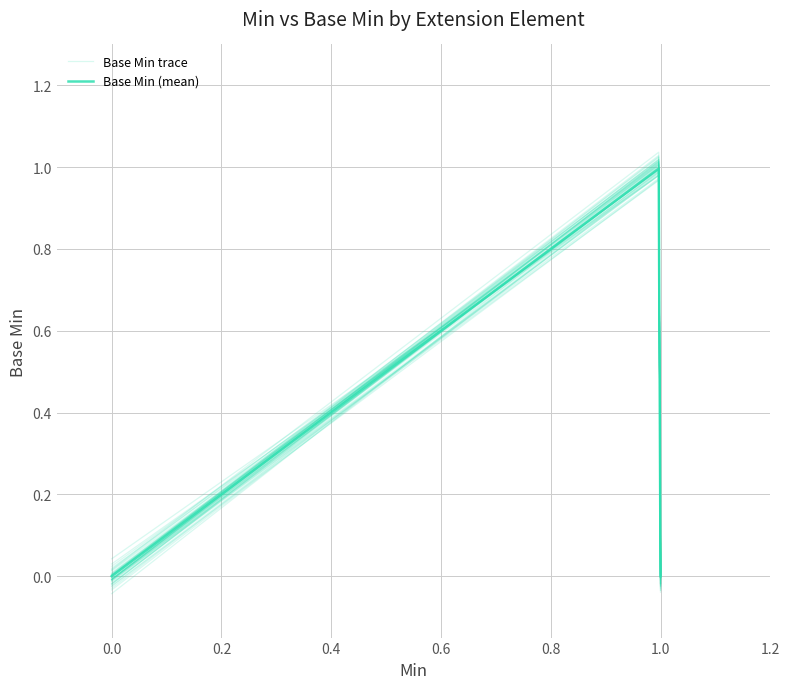

Reading left to right, list all the values displayed in this chart.

Min: 0	0	0	1	1
Base Min: 0	0	0	1	0